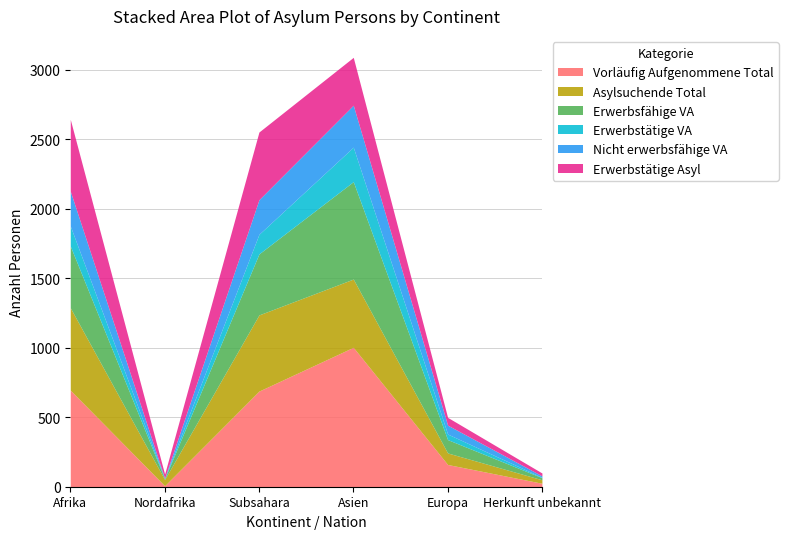

Is it true that Nicht erwerbsfähige VA equals 10 at Herkunft unbekannt?

True